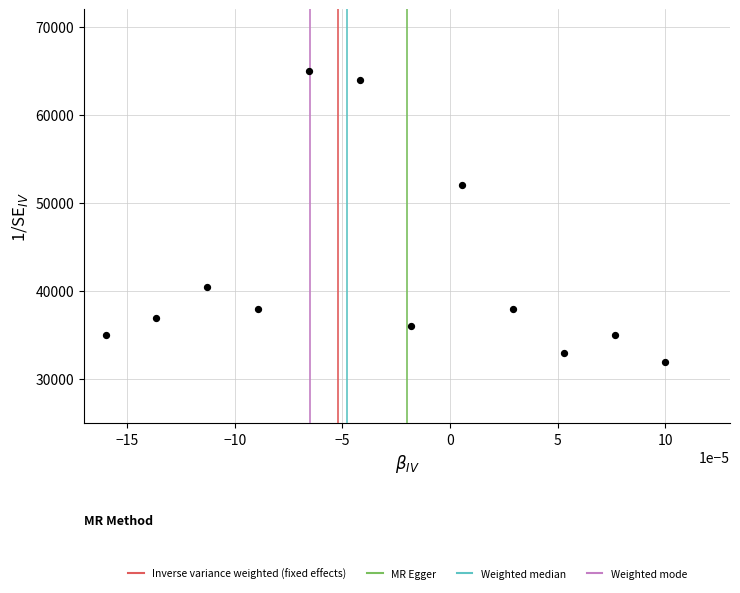

What is the range of Y values (max minus min)?

33000